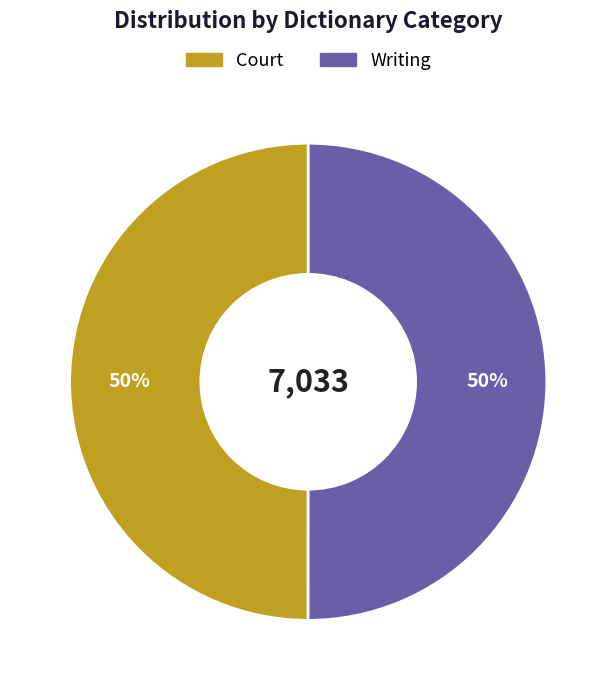

To the nearest percent, what portion does Court represent?

50%